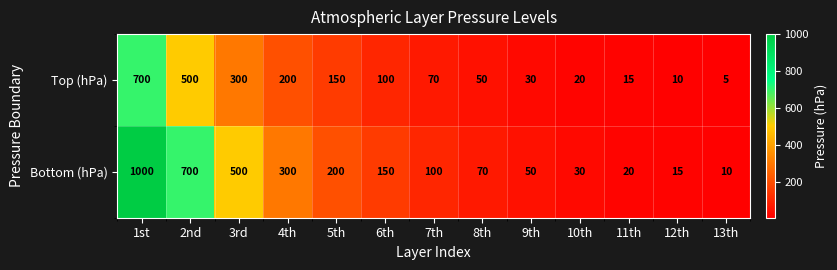

Which series has the largest total across all categories?

Bottom (hPa)